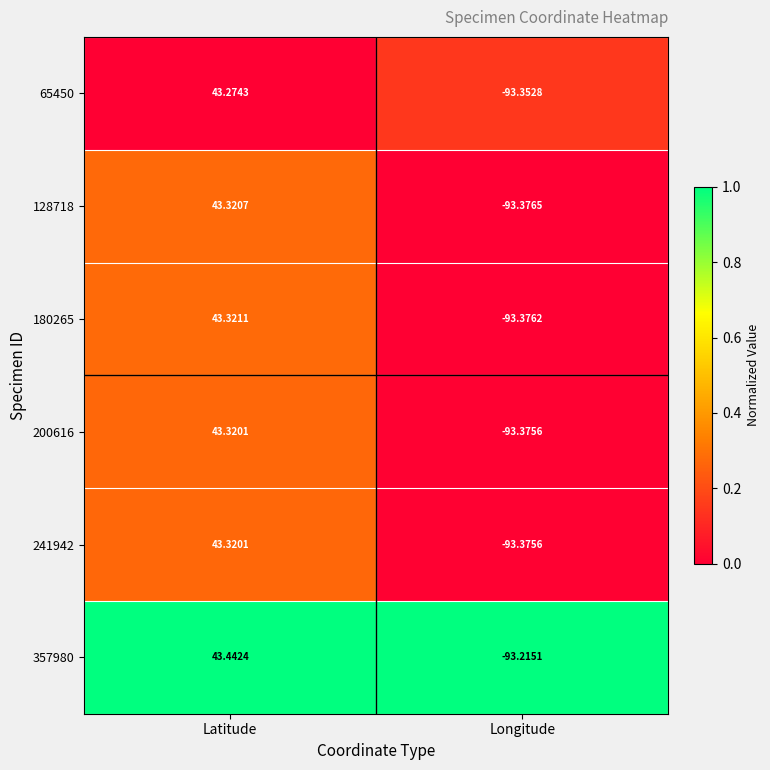

At which label is 200616 closest to -25?

Latitude